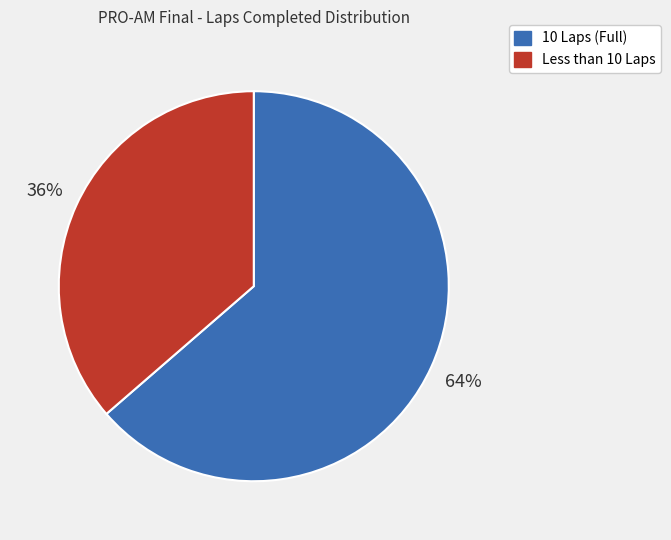

How many slices are in this pie chart?

2